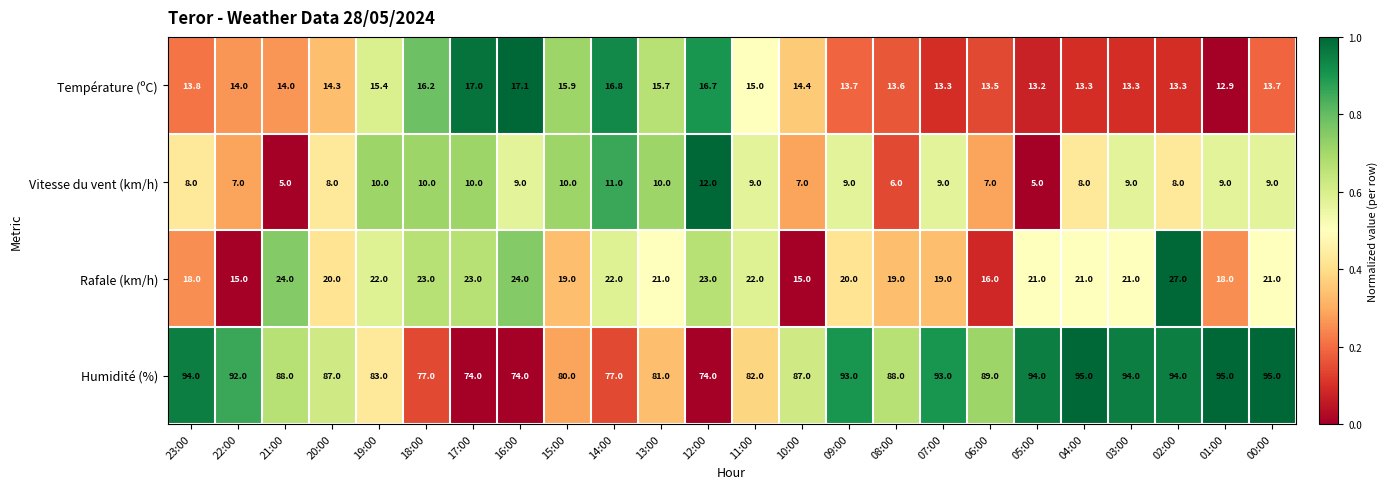

What is the spread (max minus min) of values at 09:00?

84.0